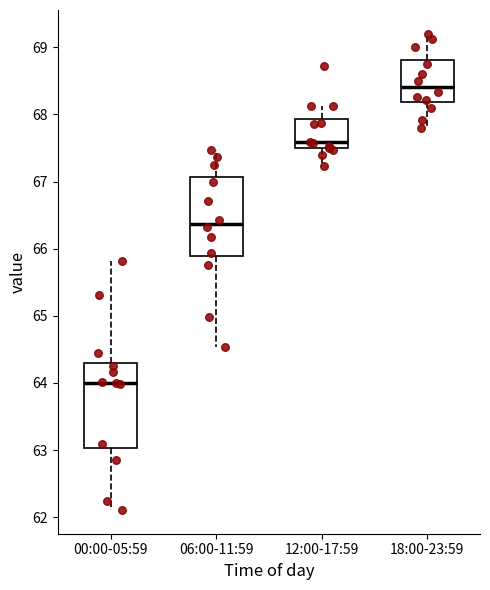

Which box has the highest median line?

18:00-23:59